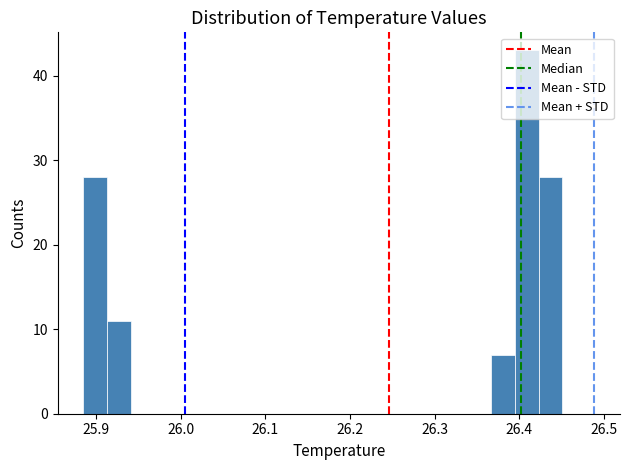

Around what value on the x-axis is the tallest bar? Give the approximate position of its centre, as read against the axis.

26.41